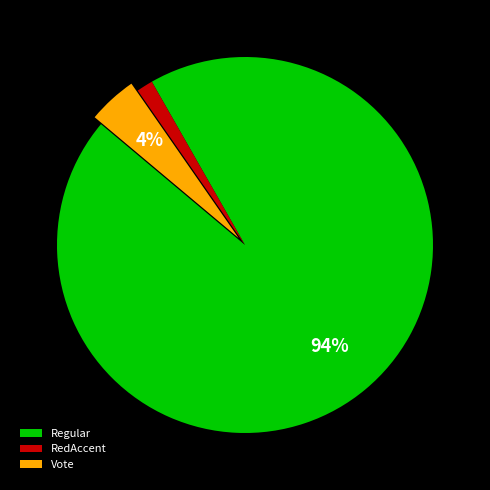

Do RedAccent and Regular together represent more than half of the pie?

Yes